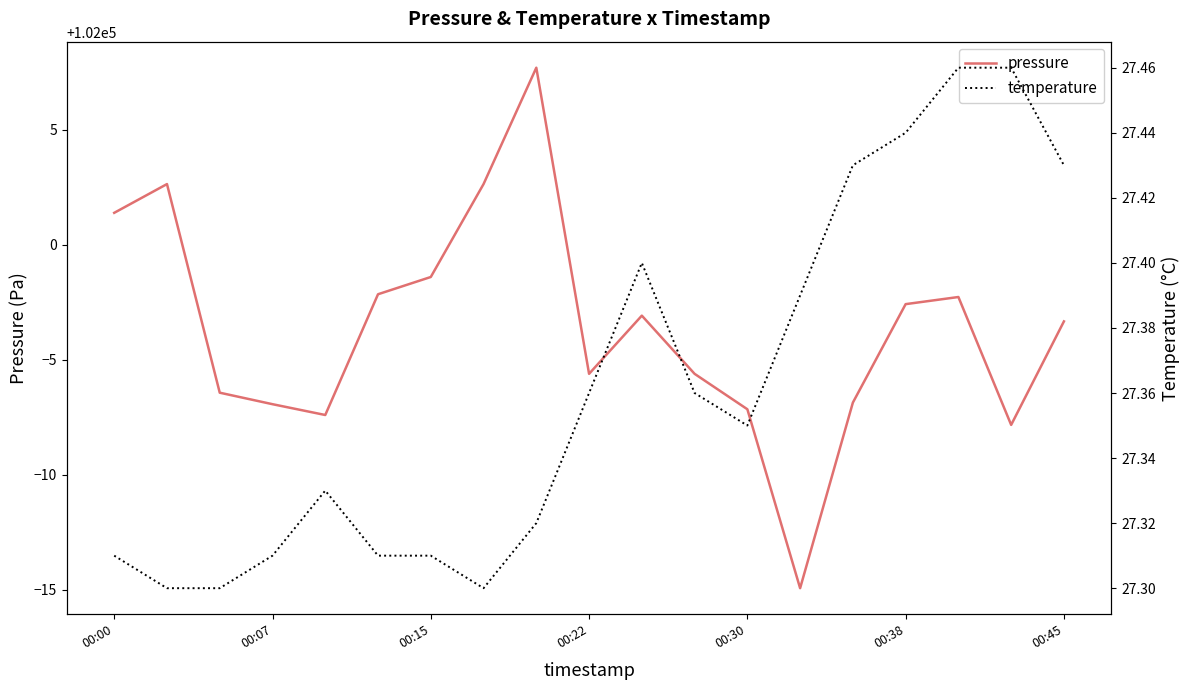

At which category does temperature reach its first local valley?

7